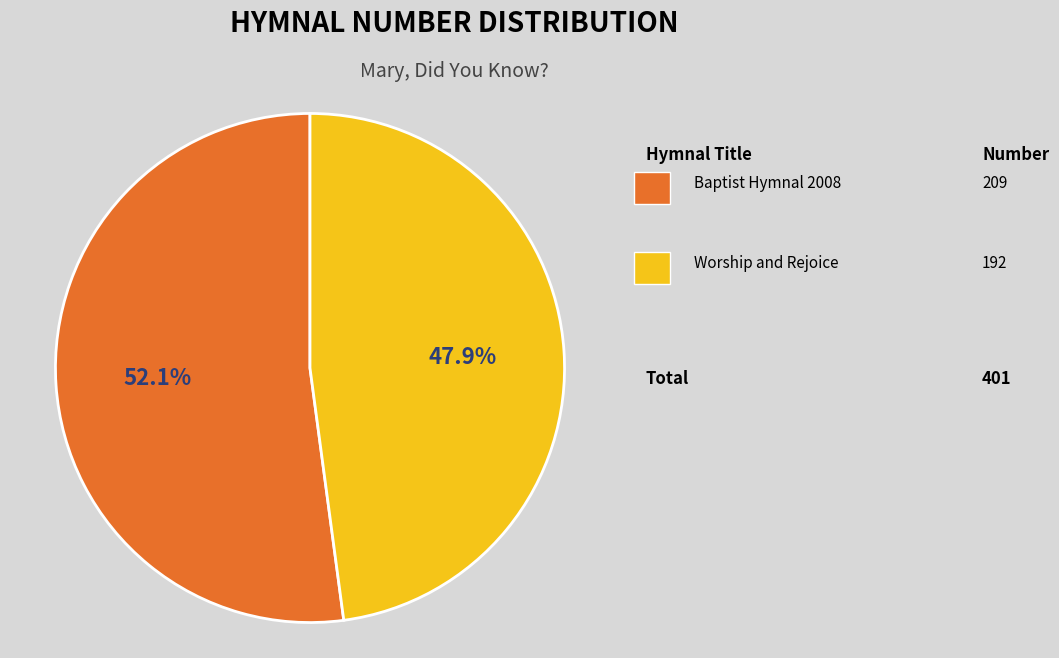

To the nearest percent, what is the difference between the largest and smallest slice percentages?

4%